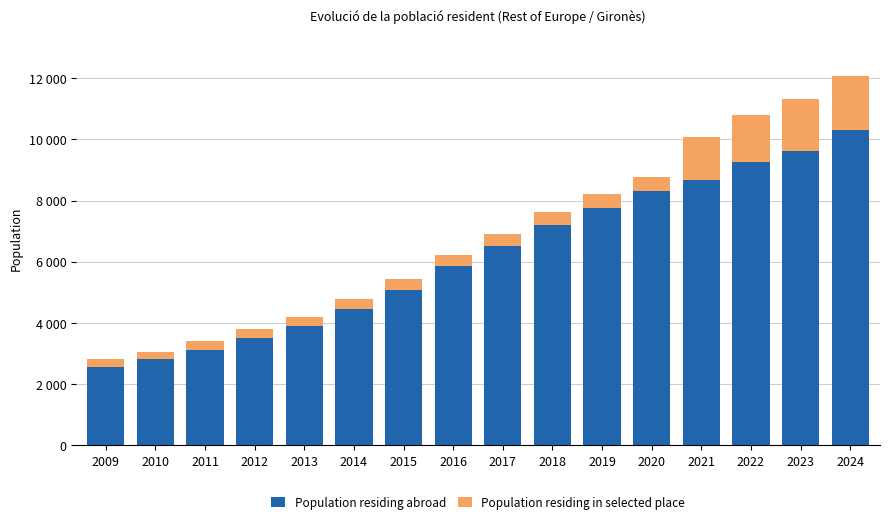

Which category has the lowest value in the Population residing abroad series?

2009